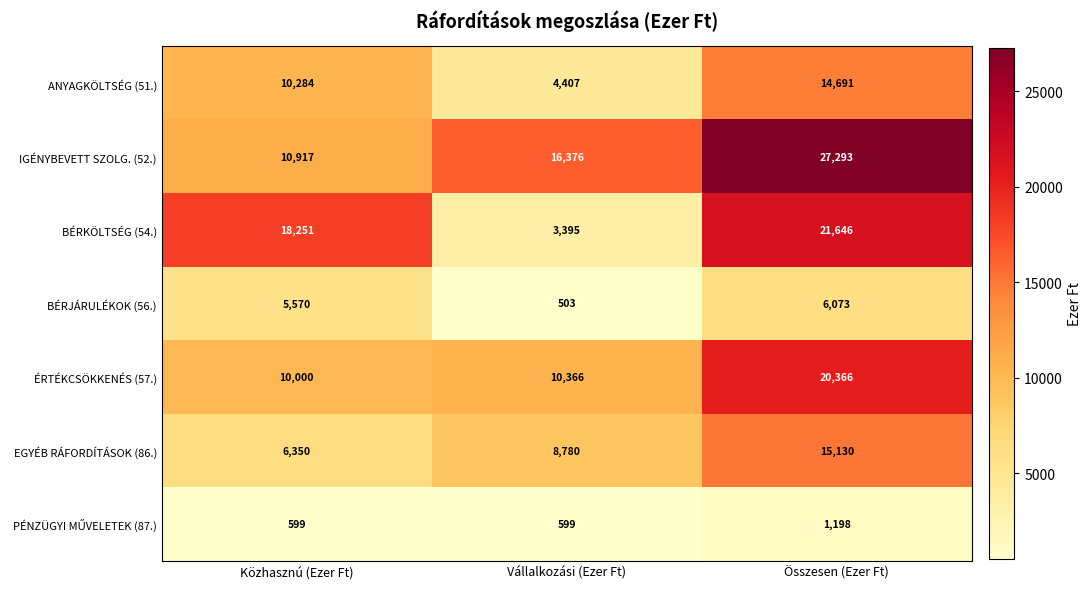

Is it true that BÉRKÖLTSÉG (54.) equals 18251 at Közhasznú (Ezer Ft)?

True